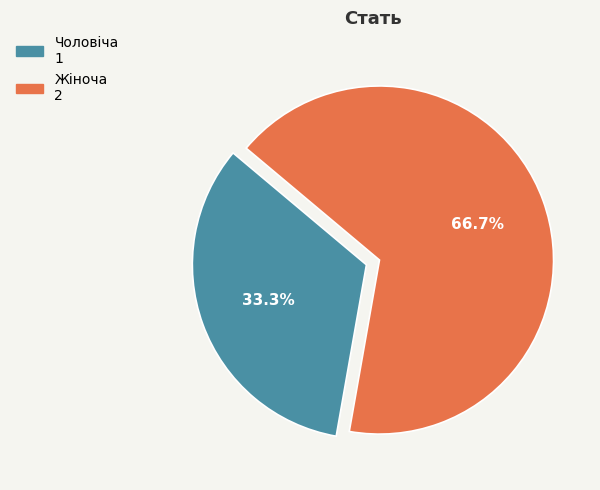

The Чоловіча slice represents 33% of the pie. True or false?

True